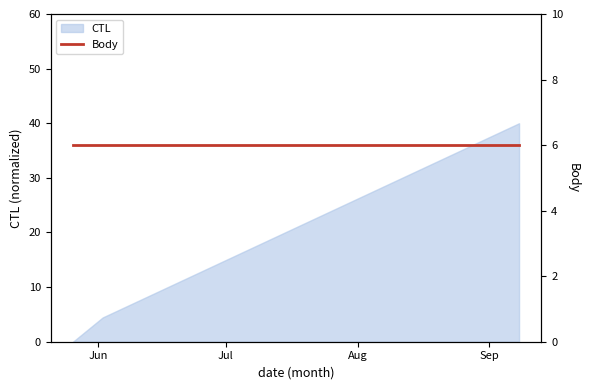

Does the chart have visible grid lines?

No